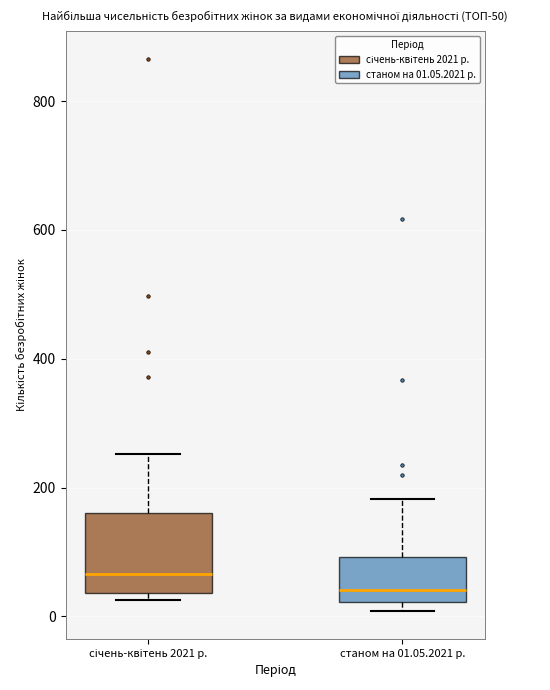

Reading left to right, read every box against the y-axis: the position of its median line, the range the box covers, and the ends of its whiskers. The values are not printed on the chart, so give them approximately, as read against the axis.

січень-квітень 2021 р.: median 60, box 40 to 160, whiskers 20 to 260
станом на 01.05.2021 р.: median 40, box 20 to 100, whiskers 0 to 180